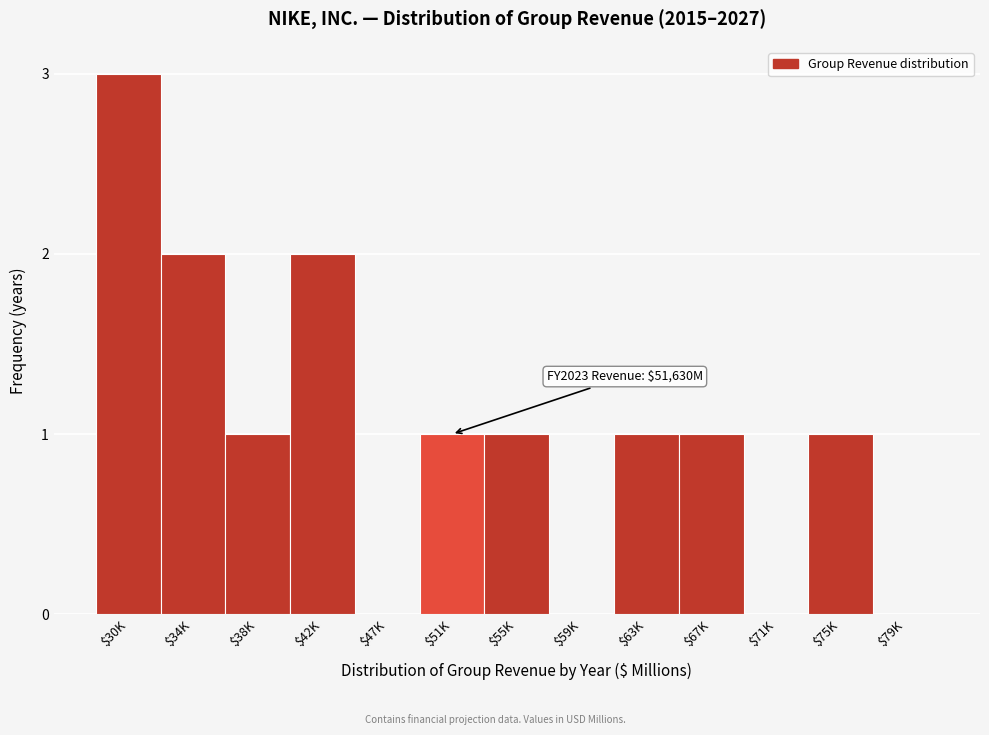

What is the sum of all values?

13